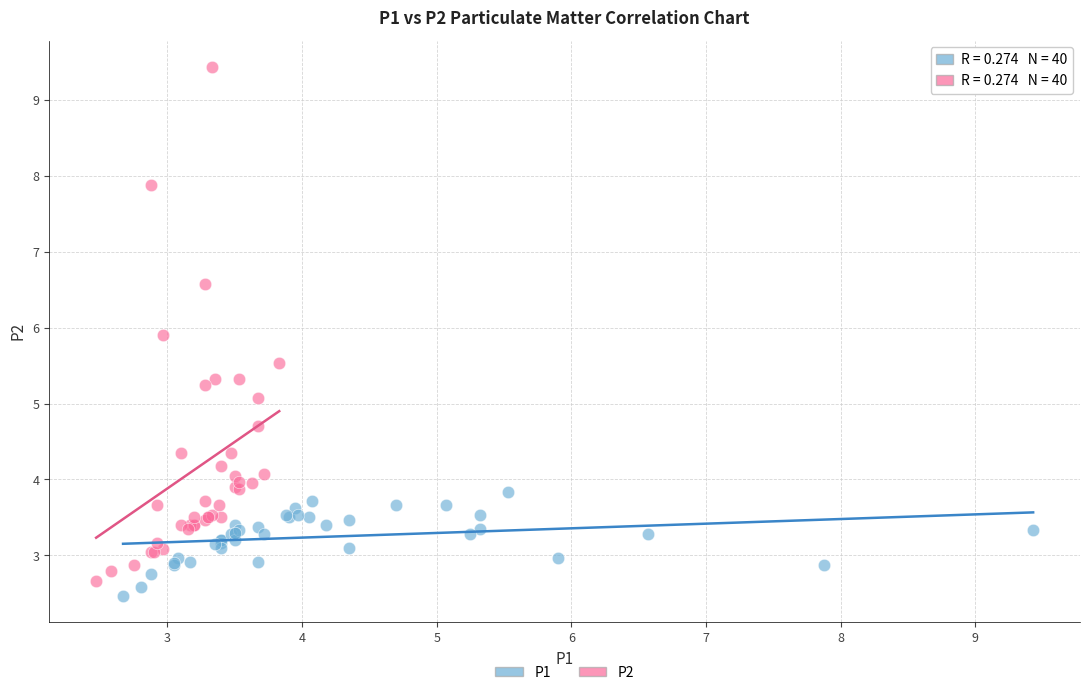

Which series has the widest spread of Y values?

P2